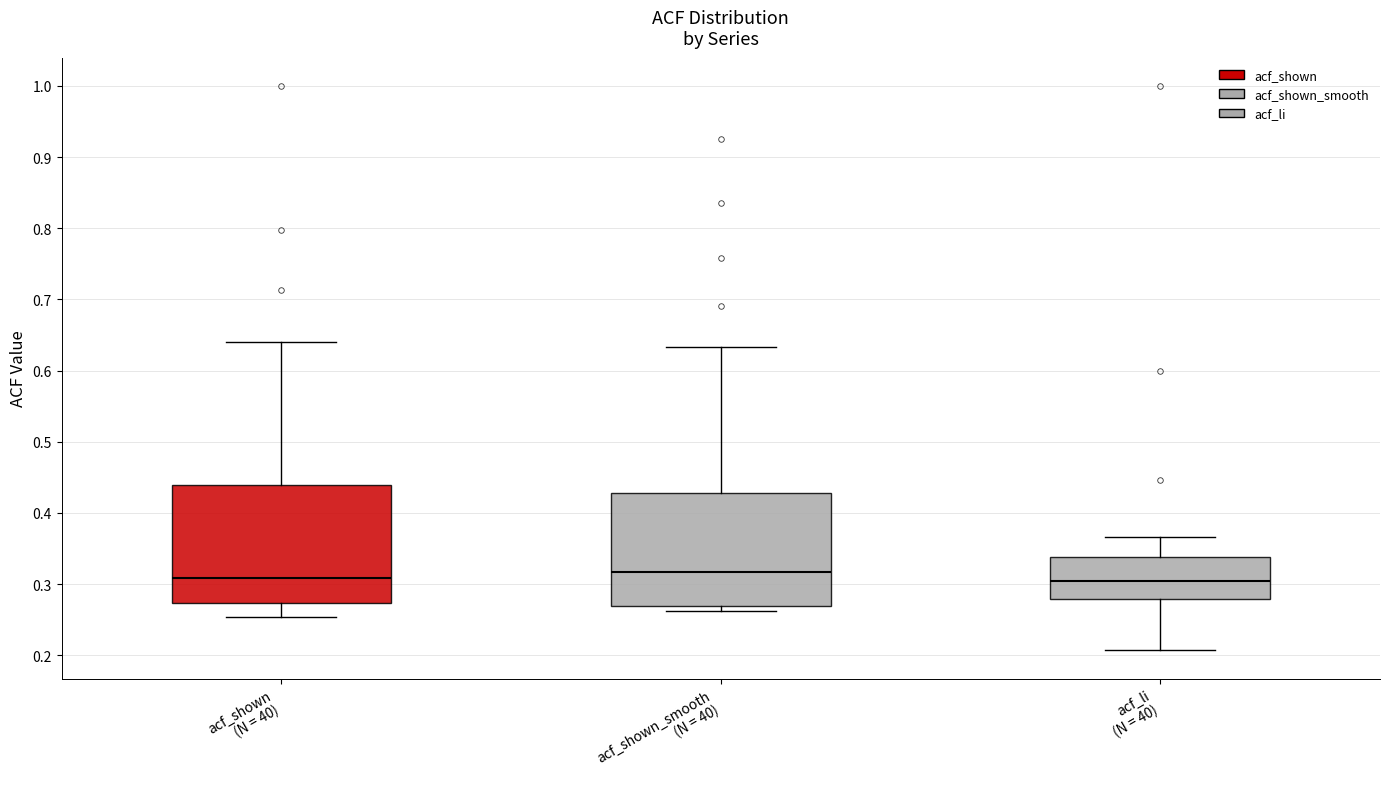

Reading left to right, read every box against the y-axis: the position of its median line, the range the box covers, and the ends of its whiskers. The values are not printed on the chart, so give them approximately, as read against the axis.

acf_shown (N = 40): median 0.31, box 0.27 to 0.44, whiskers 0.25 to 0.64
acf_shown_smooth (N = 40): median 0.32, box 0.27 to 0.43, whiskers 0.26 to 0.63
acf_li (N = 40): median 0.30, box 0.28 to 0.34, whiskers 0.21 to 0.37